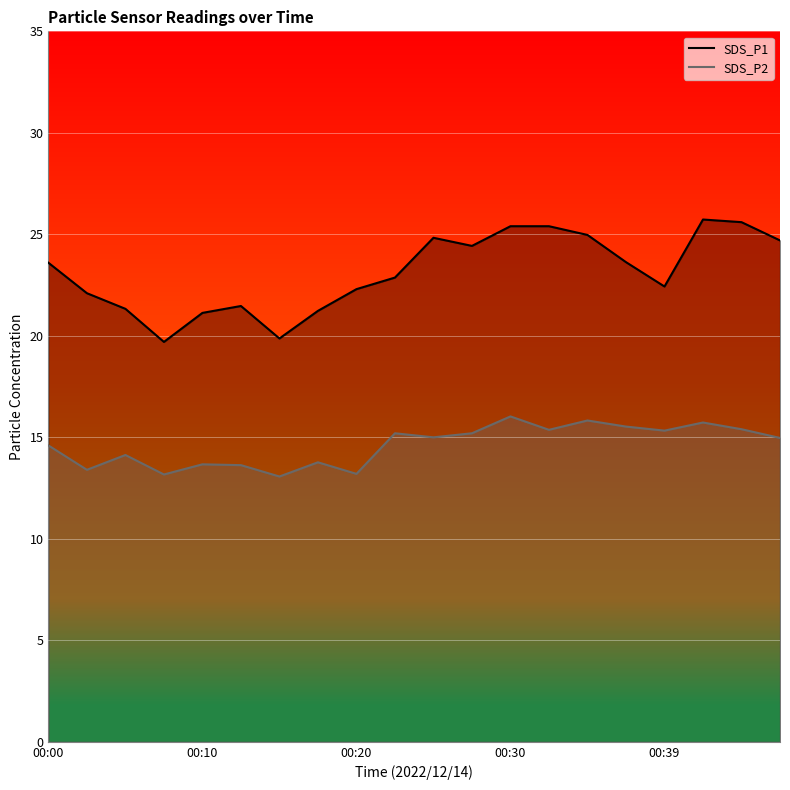

True or false: SDS_P2 line and SDS_P1 line cross at least once.

False